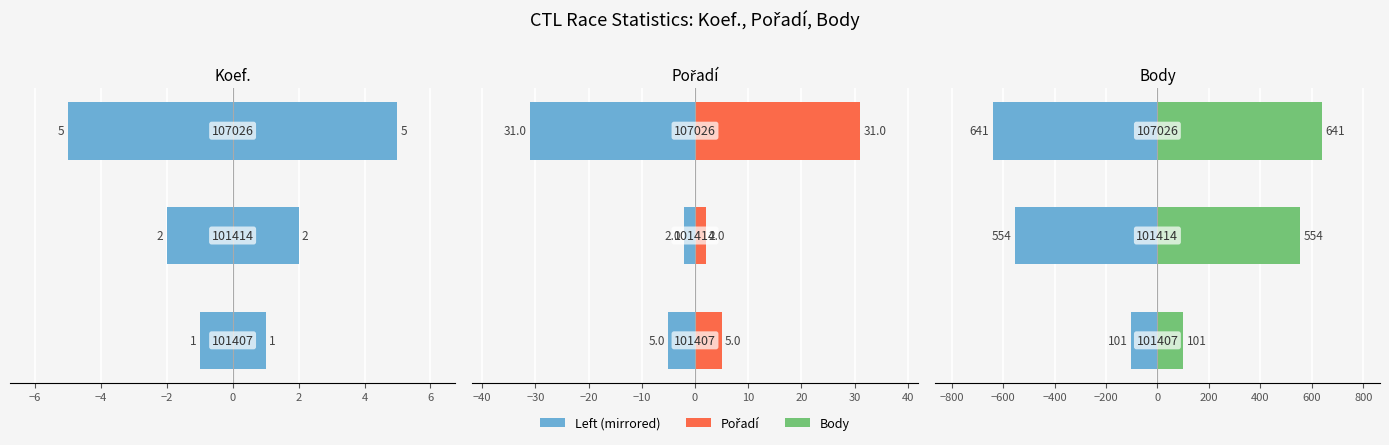

What is the value of the Left (mirrored) bar at the 2nd from the left?

-554